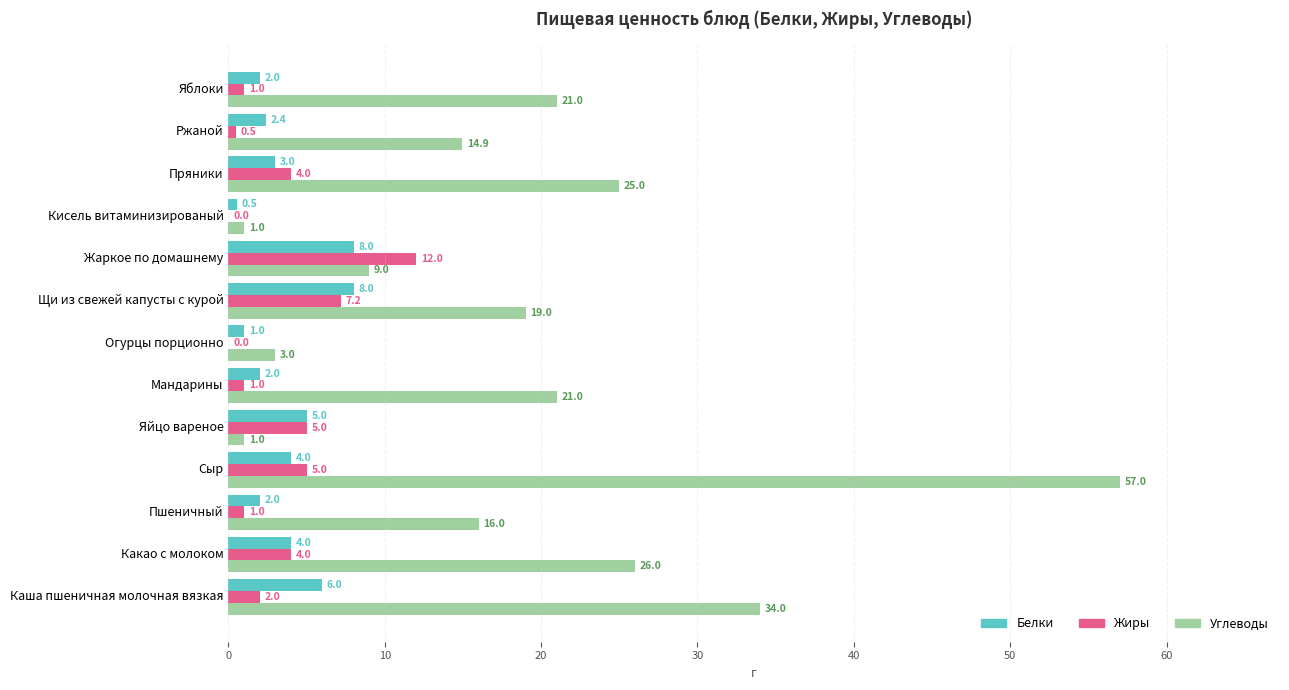

At which category does the chart reach its peak across all series?

Сыр